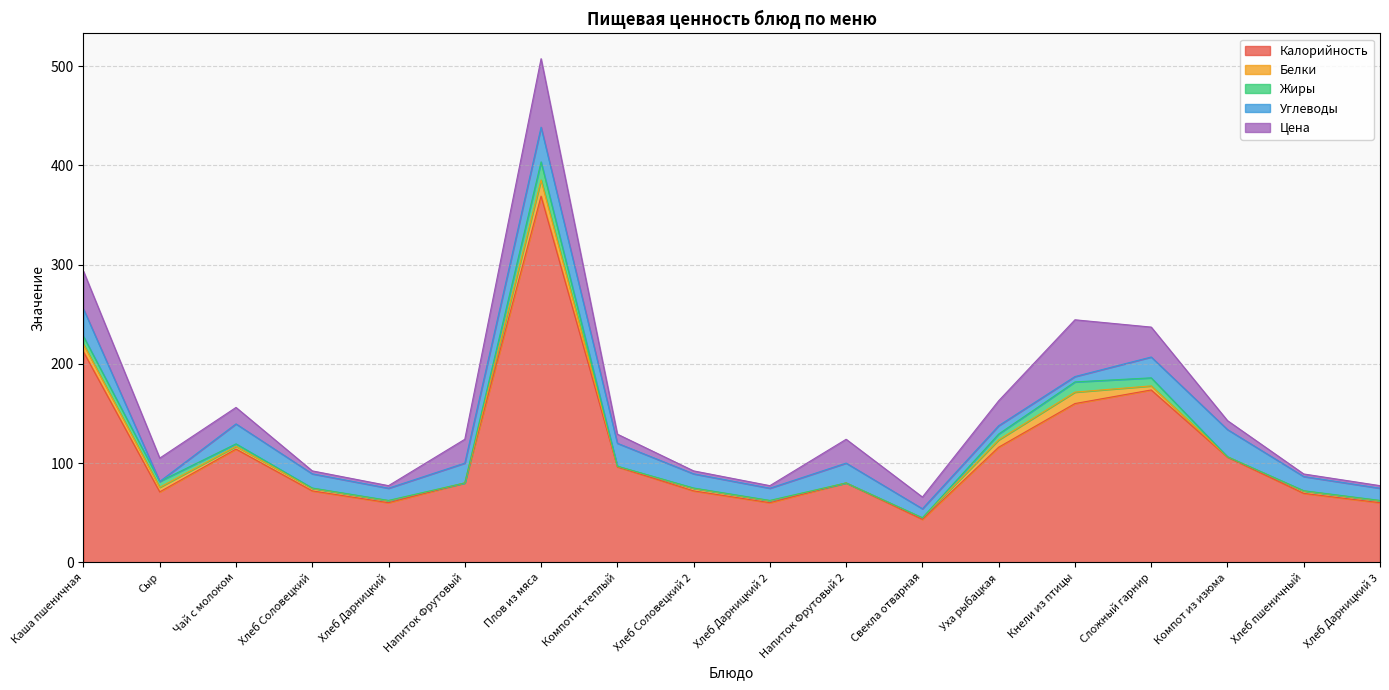

True or false: Калорийность has a value of 106.0 at Компот из изюма.

True